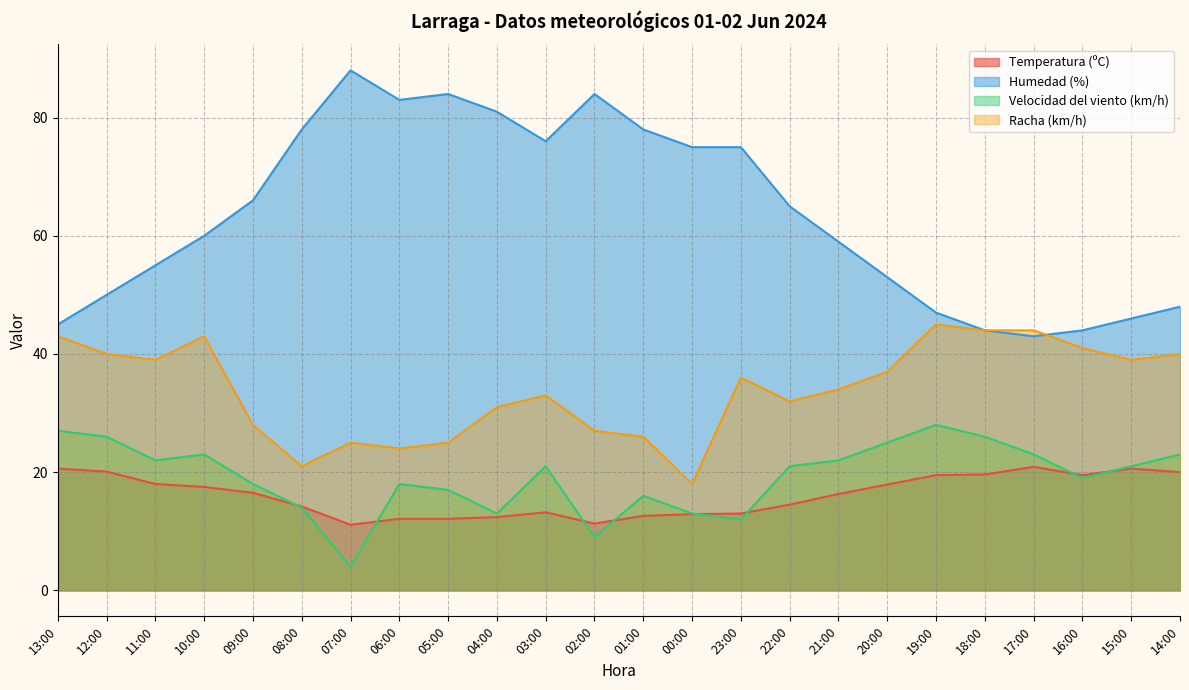

Reading left to right, transcribe all the data shown in this chart.

Temperatura (ºC): 20.6	20.1	18.0	17.5	16.5	14.2	11.1	12.1	12.1	12.4	13.2	11.3	12.6	12.9	13.0	14.5	16.3	17.9	19.5	19.6	20.9	19.5	20.6	20.0
Humedad (%): 45.0	50.0	55.0	60.0	66.0	78.0	88.0	83.0	84.0	81.0	76.0	84.0	78.0	75.0	75.0	65.0	59.0	53.0	47.0	44.0	43.0	44.0	46.0	48.0
Velocidad del viento (km/h): 27.0	26.0	22.0	23.0	18.0	14.0	4.0	18.0	17.0	13.0	21.0	9.0	16.0	13.0	12.0	21.0	22.0	25.0	28.0	26.0	23.0	19.0	21.0	23.0
Racha (km/h): 43.0	40.0	39.0	43.0	28.0	21.0	25.0	24.0	25.0	31.0	33.0	27.0	26.0	18.0	36.0	32.0	34.0	37.0	45.0	44.0	44.0	41.0	39.0	40.0